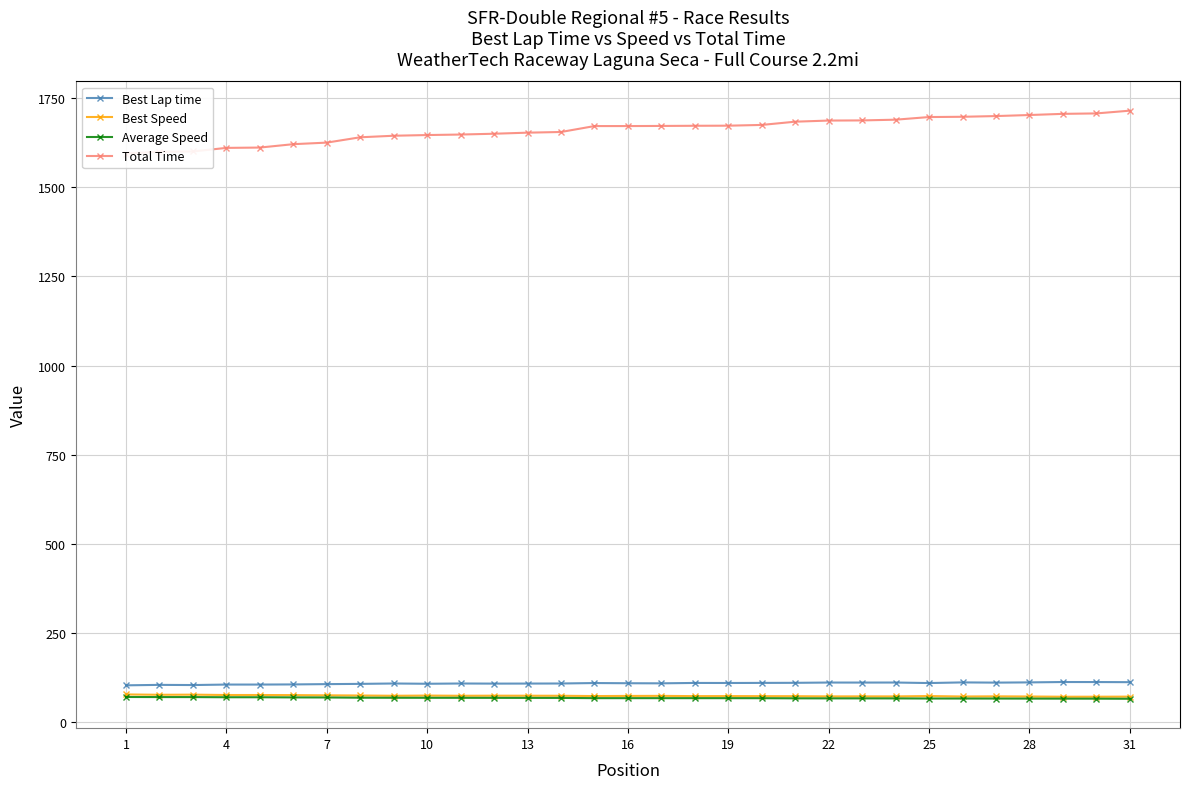

What is the difference between the second highest and second lowest values in the Best Lap time series?

8.4